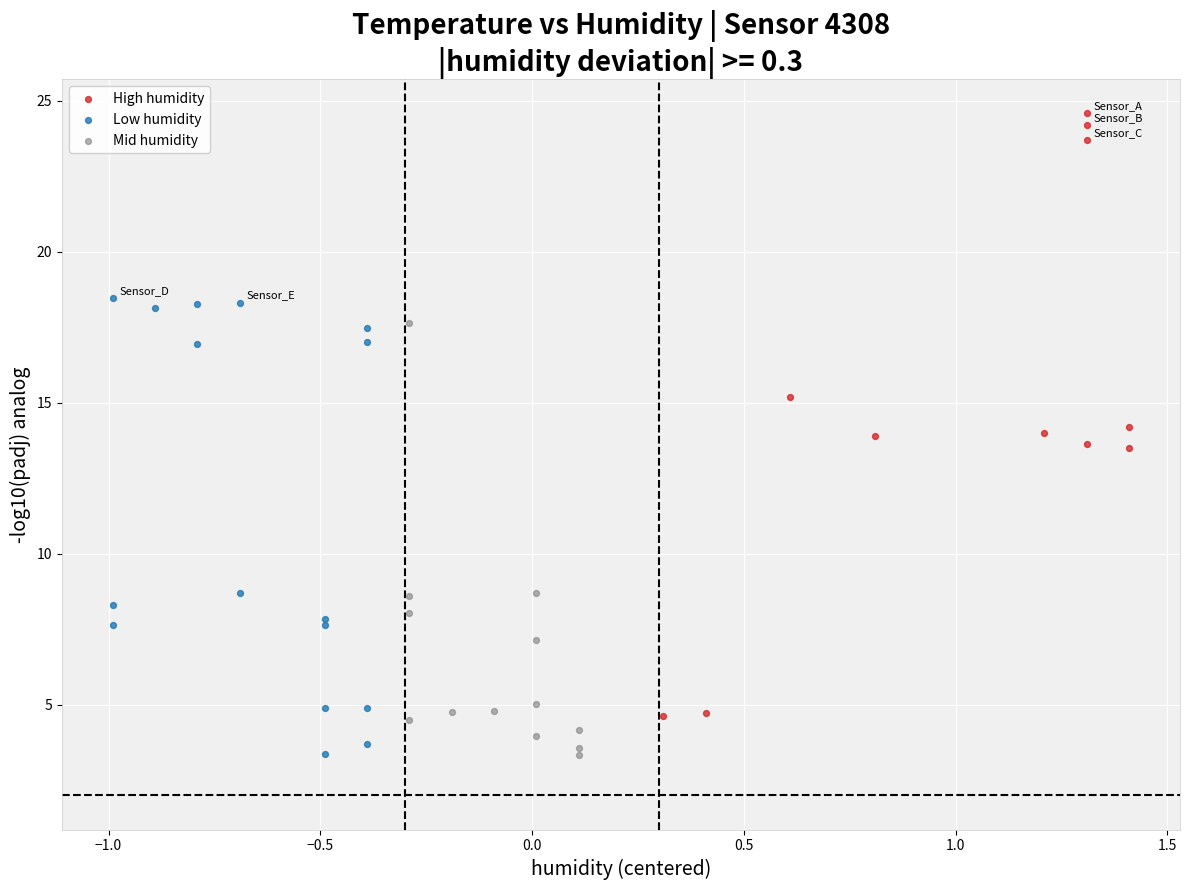

Which series reaches the maximum Y coordinate?

High humidity